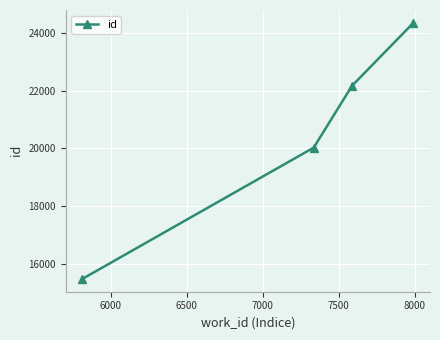

What is the value of the 1st point from the left?

15493